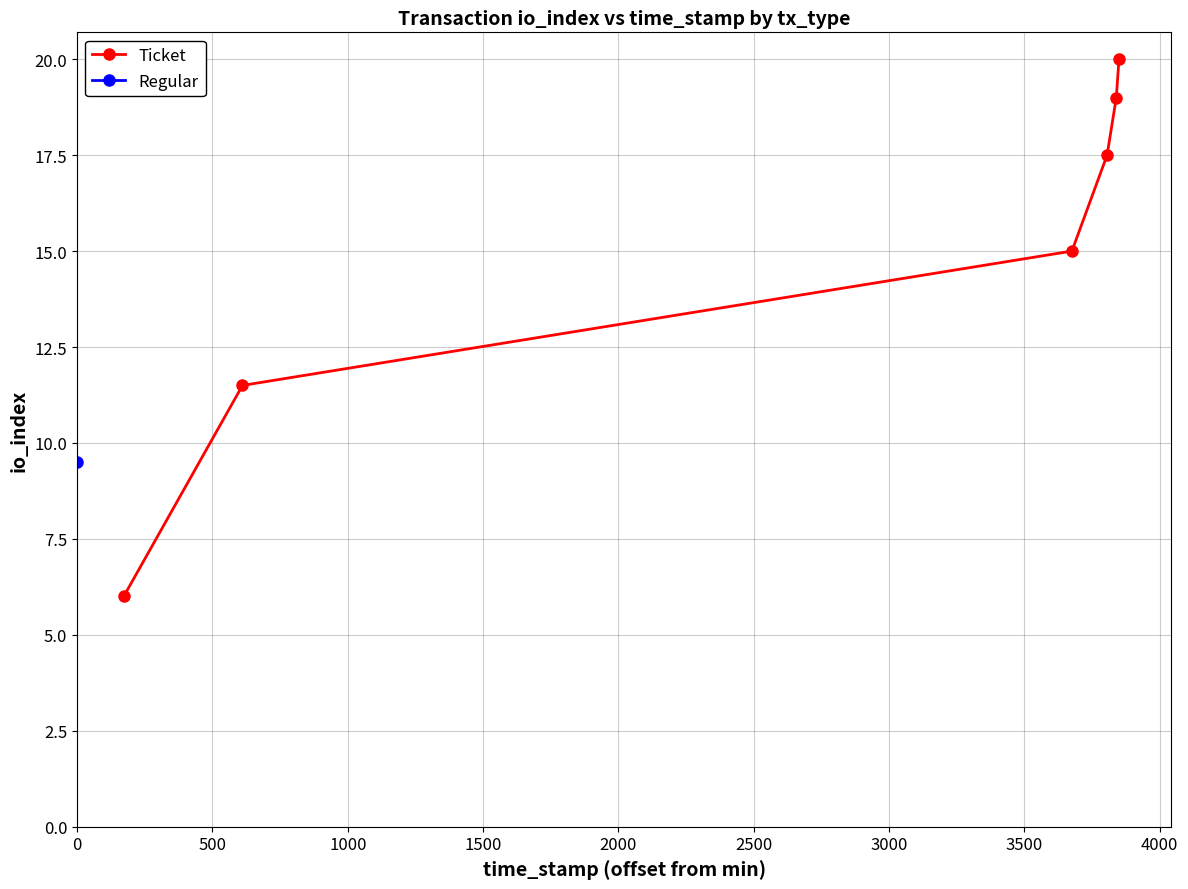

What is the value of the Ticket point at the 4th from the left?

17.5